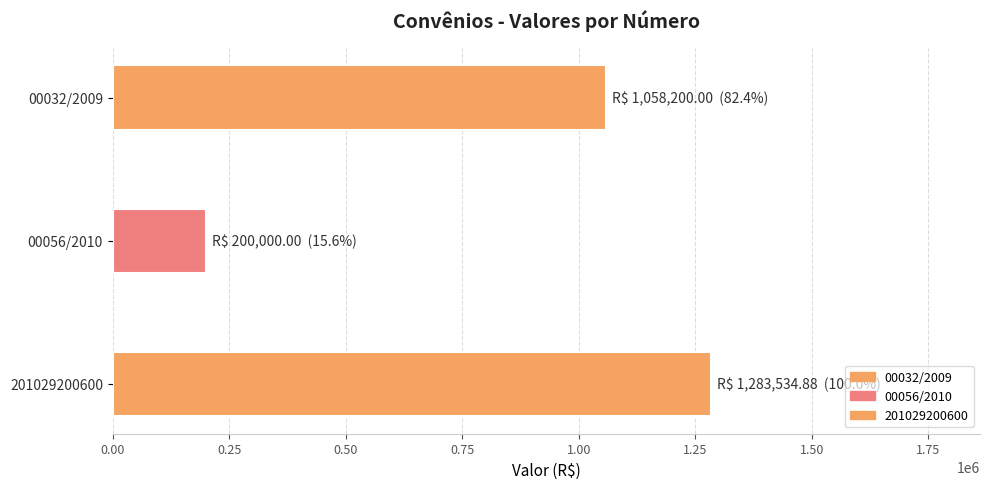

What is the difference between the second highest and minimum values?

858200.0